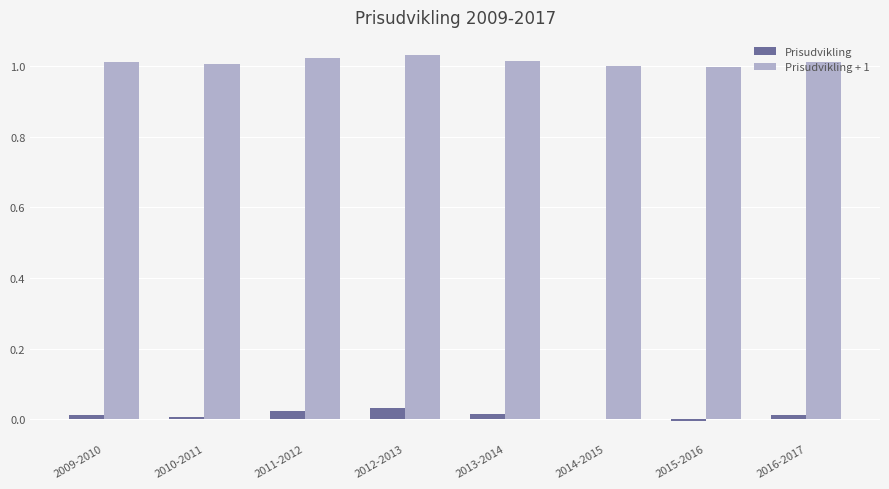

How many categories are shown in the chart?

8